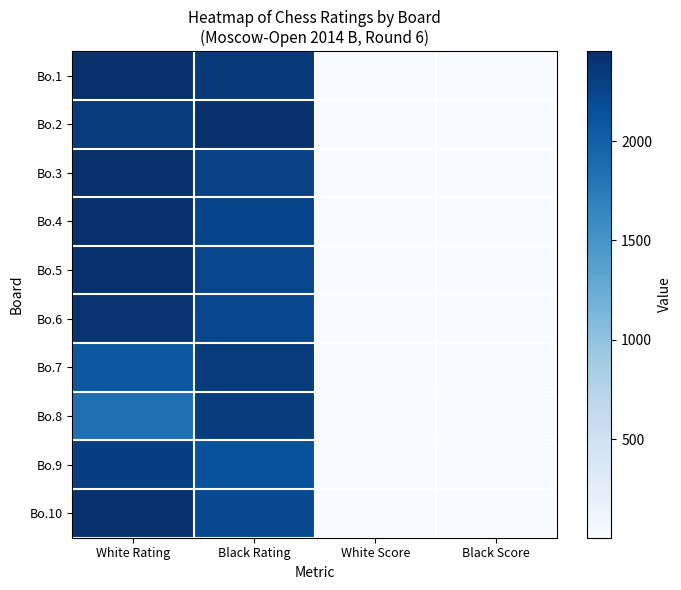

What is the difference between the highest and lowest values at Black Rating?

306.0